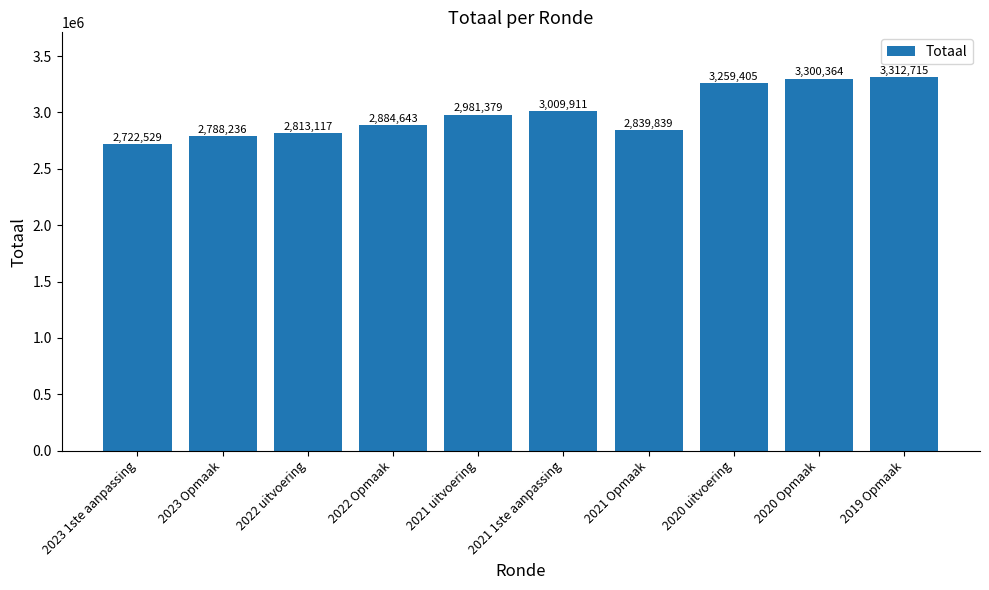

Reading left to right, what are all the values shown in this chart?

2023 1ste aanpassing=2722529	2023 Opmaak=2788236	2022 uitvoering=2813117	2022 Opmaak=2884643	2021 uitvoering=2981379	2021 1ste aanpassing=3009911	2021 Opmaak=2839839	2020 uitvoering=3259405	2020 Opmaak=3300364	2019 Opmaak=3312715